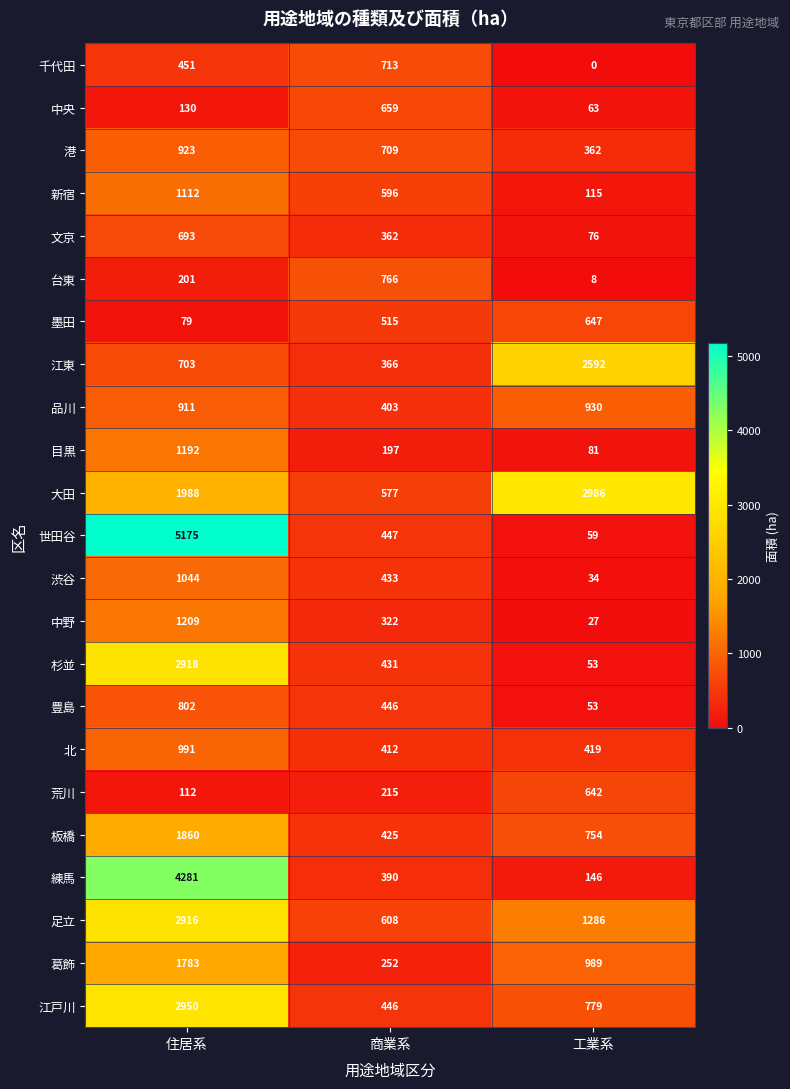

How many distinct data groups are displayed?

23